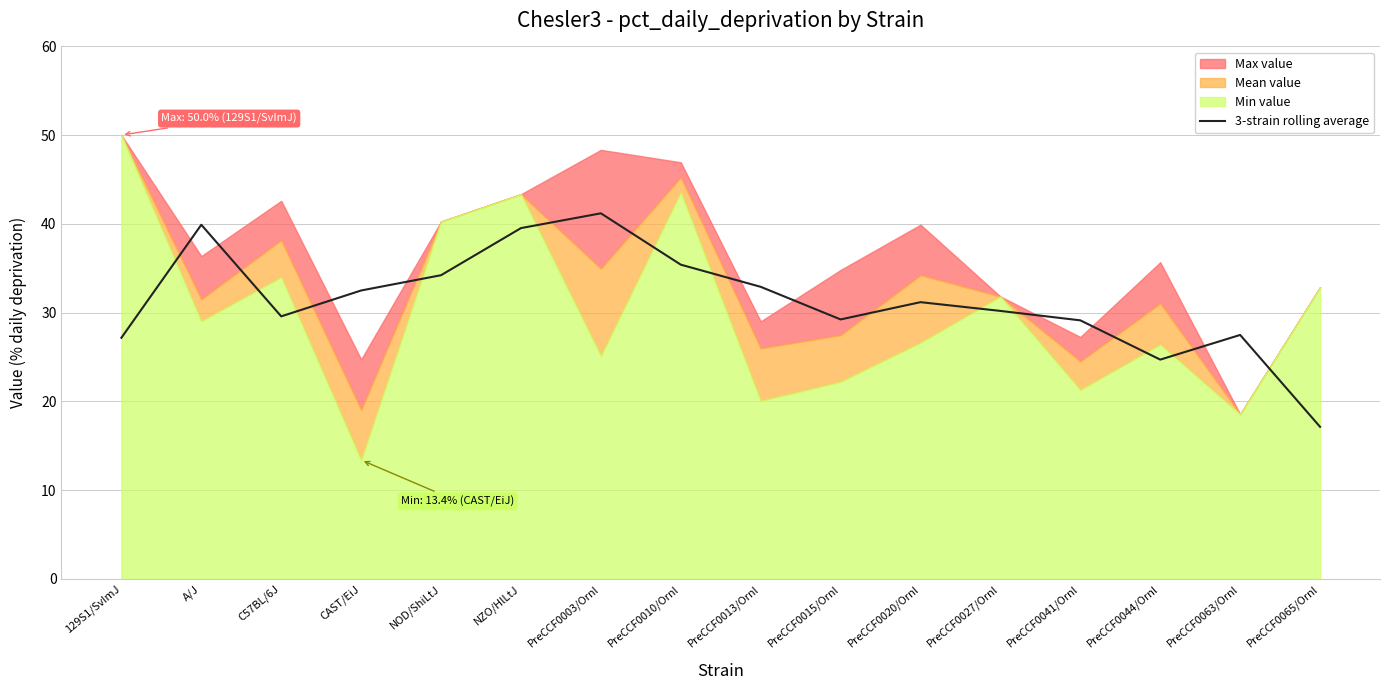

What position from the right is NZO/HlLtJ?

11